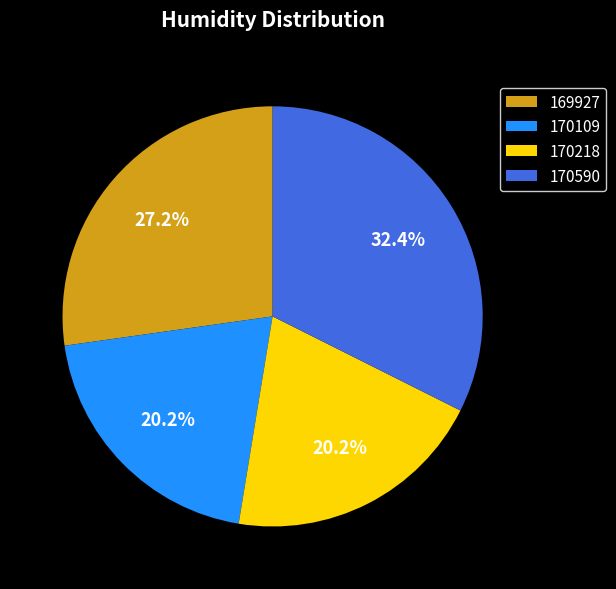

To the nearest percent, what percentage of the pie is 170590?

32%